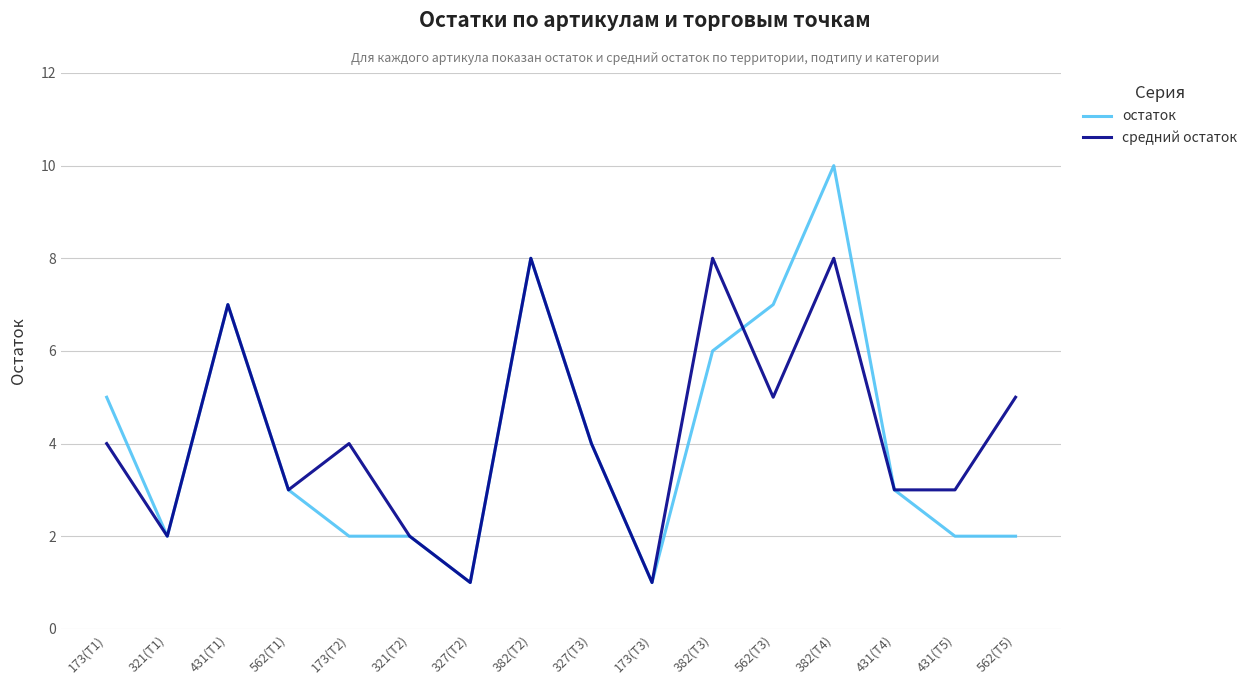

At which label does остаток first exceed 3?

173(Т1)